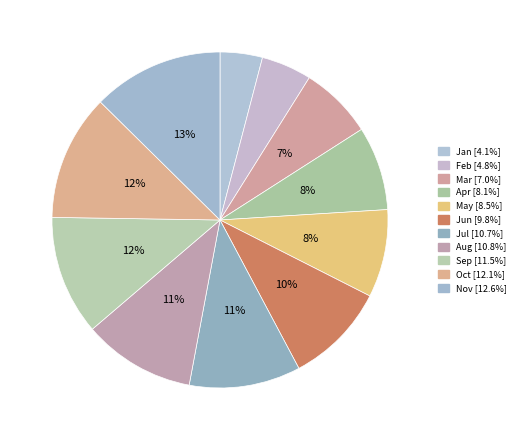

To the nearest percent, what portion does Jun represent?

10%